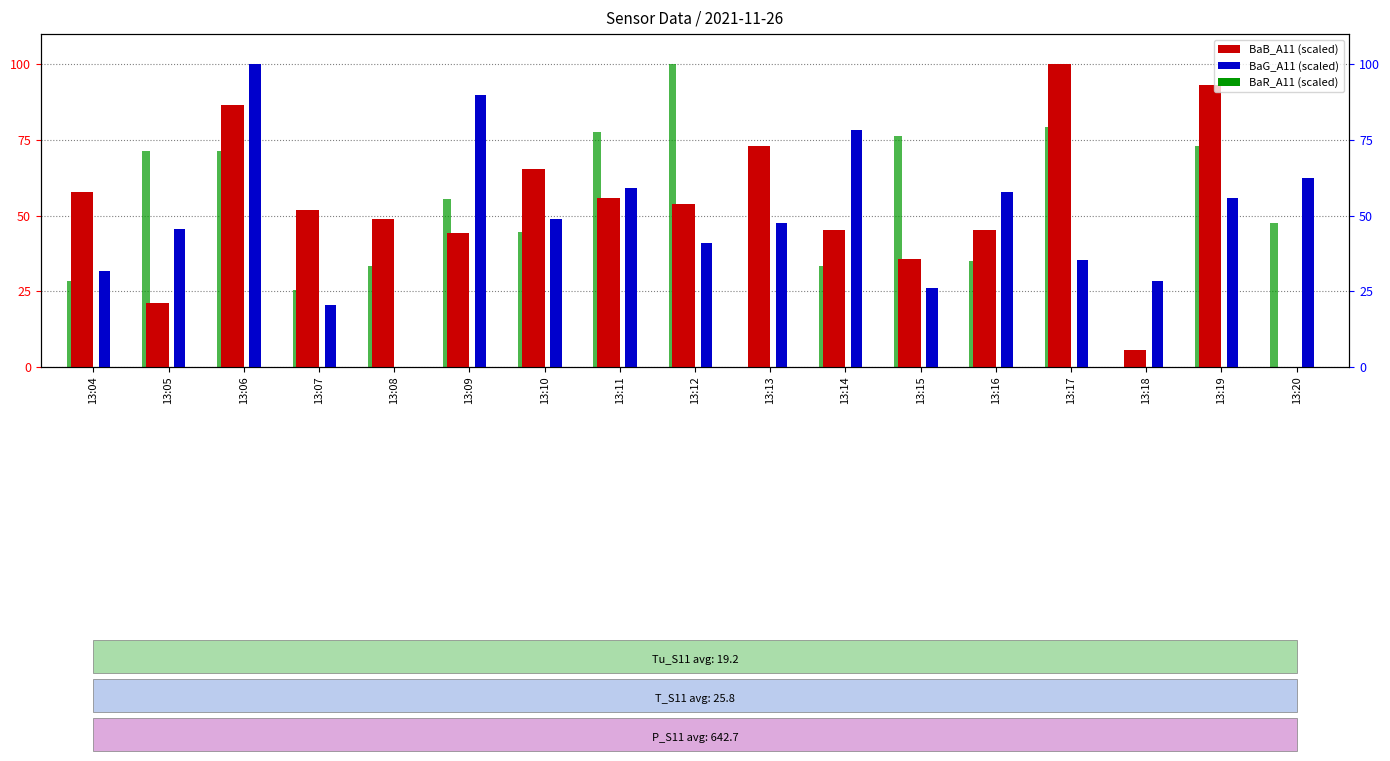

Is it true that BaG_A11 equals 36.6 at 13:07?

False